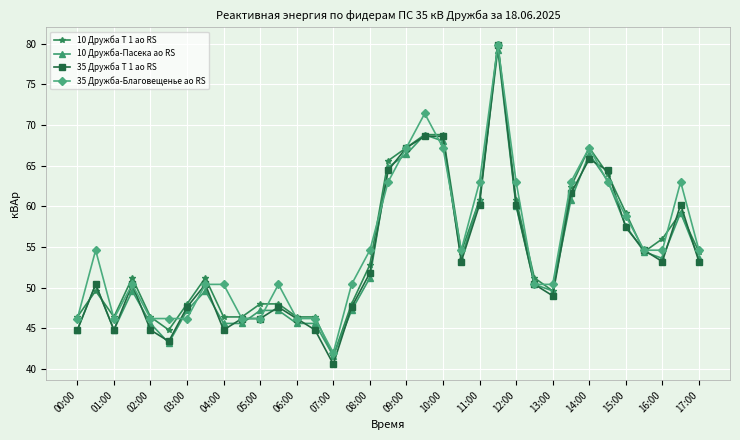

What are all the series names shown in the legend?

10 Дружба Т 1 ао RS, 10 Дружба-Пасека ао RS, 35 Дружба Т 1 ао RS, 35 Дружба-Благовещенье ао RS